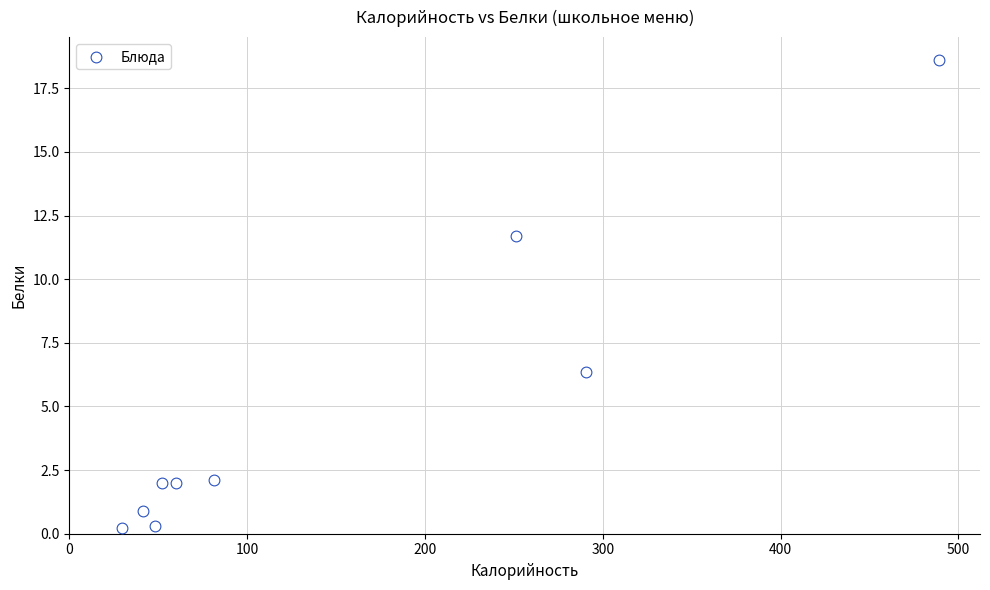

What is the average Y value?

4.9